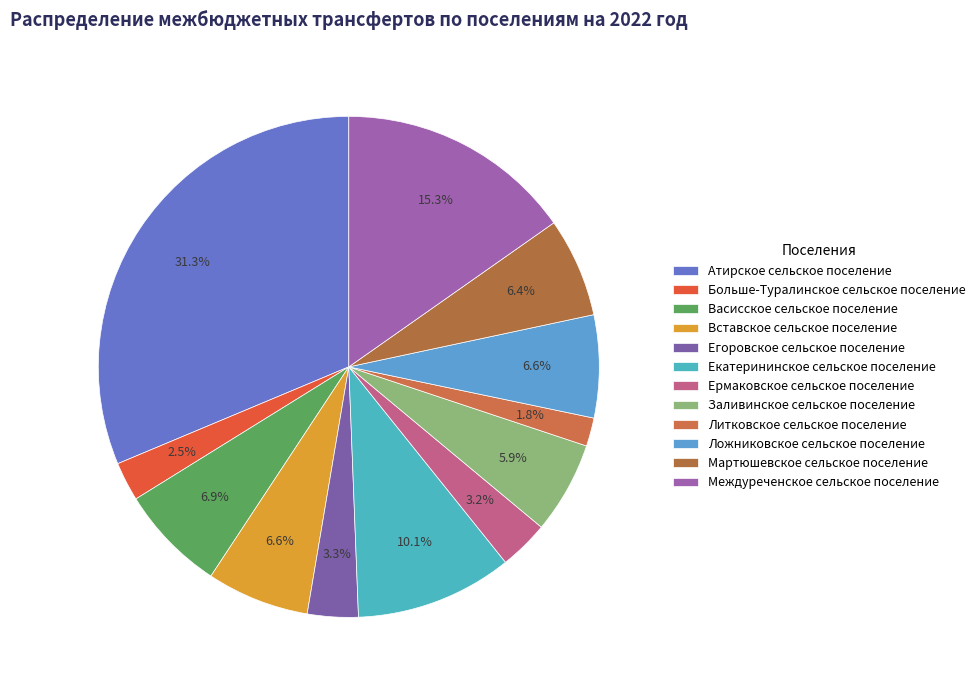

What is the smallest slice in the pie chart?

Литковское сельское поселение